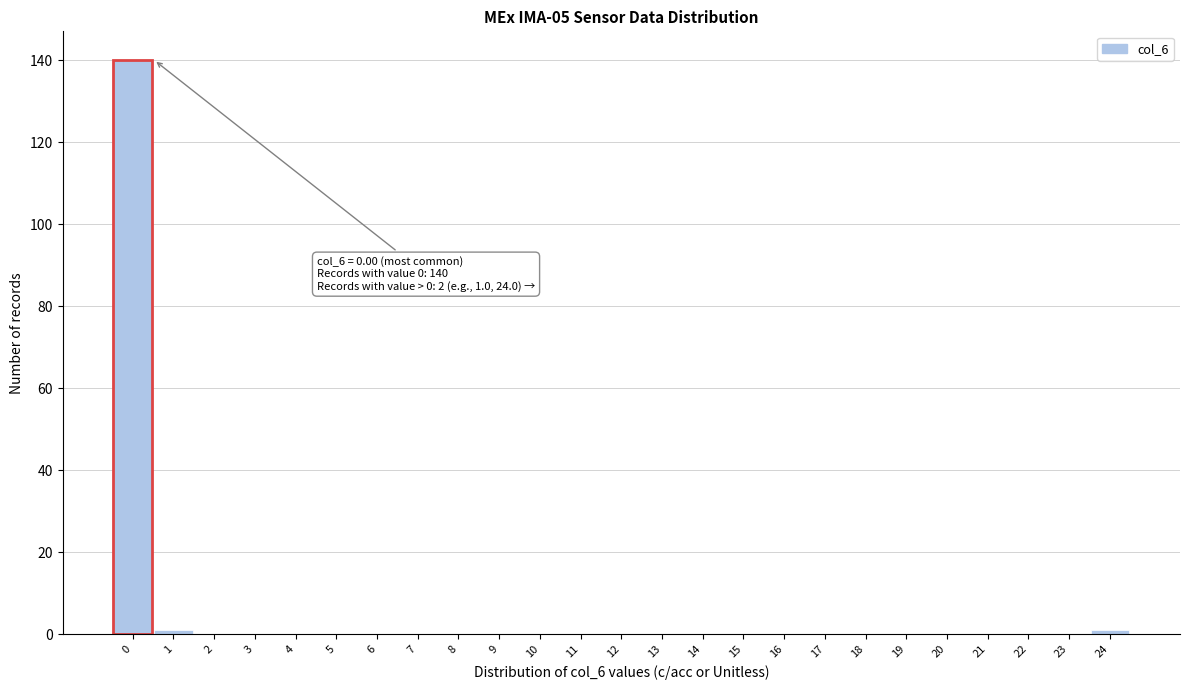

Reading left to right, transcribe all the data shown in this chart.

0=140	1=1	2=0	3=0	4=0	5=0	6=0	7=0	8=0	9=0	10=0	11=0	12=0	13=0	14=0	15=0	16=0	17=0	18=0	19=0	20=0	21=0	22=0	23=0	24=1